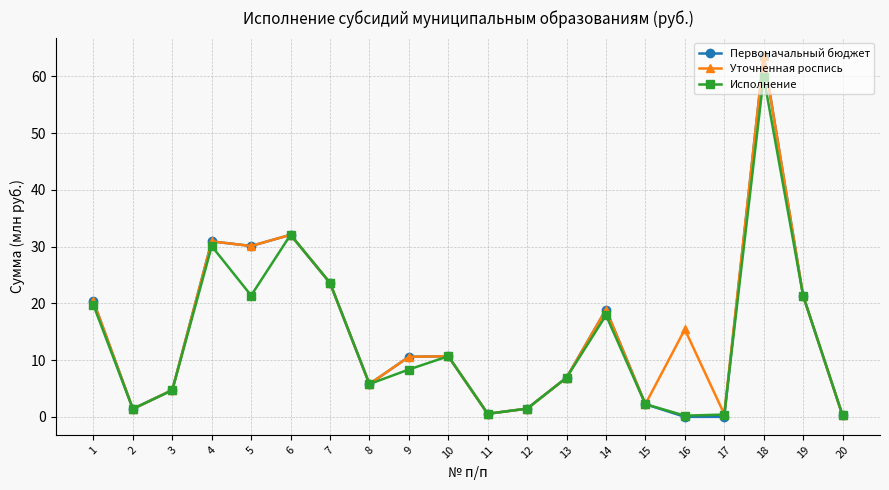

How many values in the Уточненная роспись series are below 10?

9